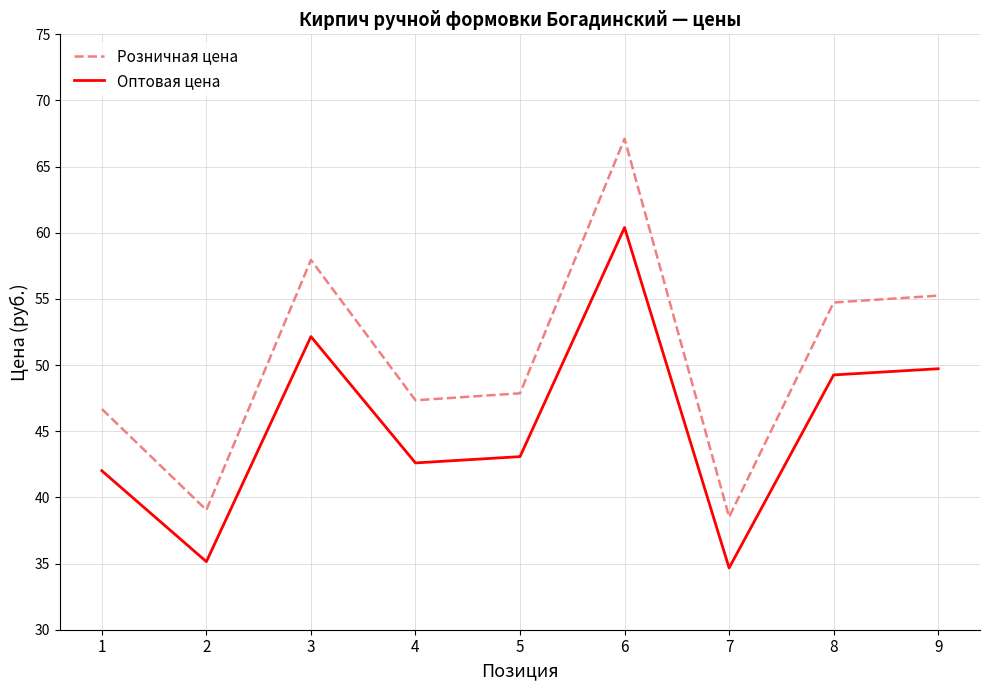

Does the chart display data point markers on the line(s)?

No